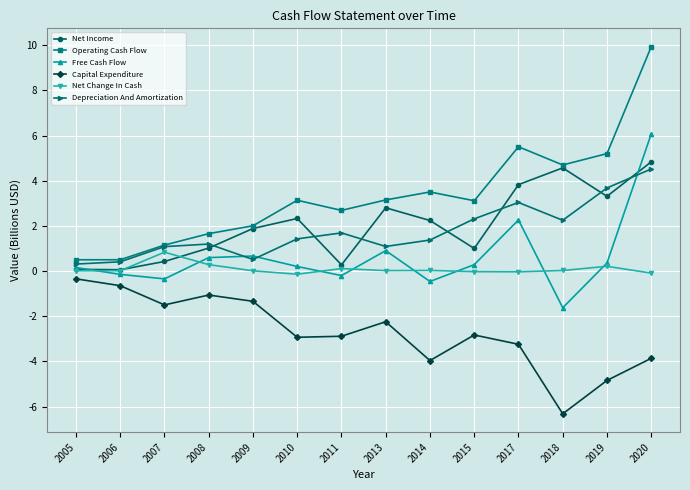

List the series in order of their peak value, highest first.

Operating Cash Flow, Free Cash Flow, Net Income, Depreciation And Amortization, Net Change In Cash, Capital Expenditure